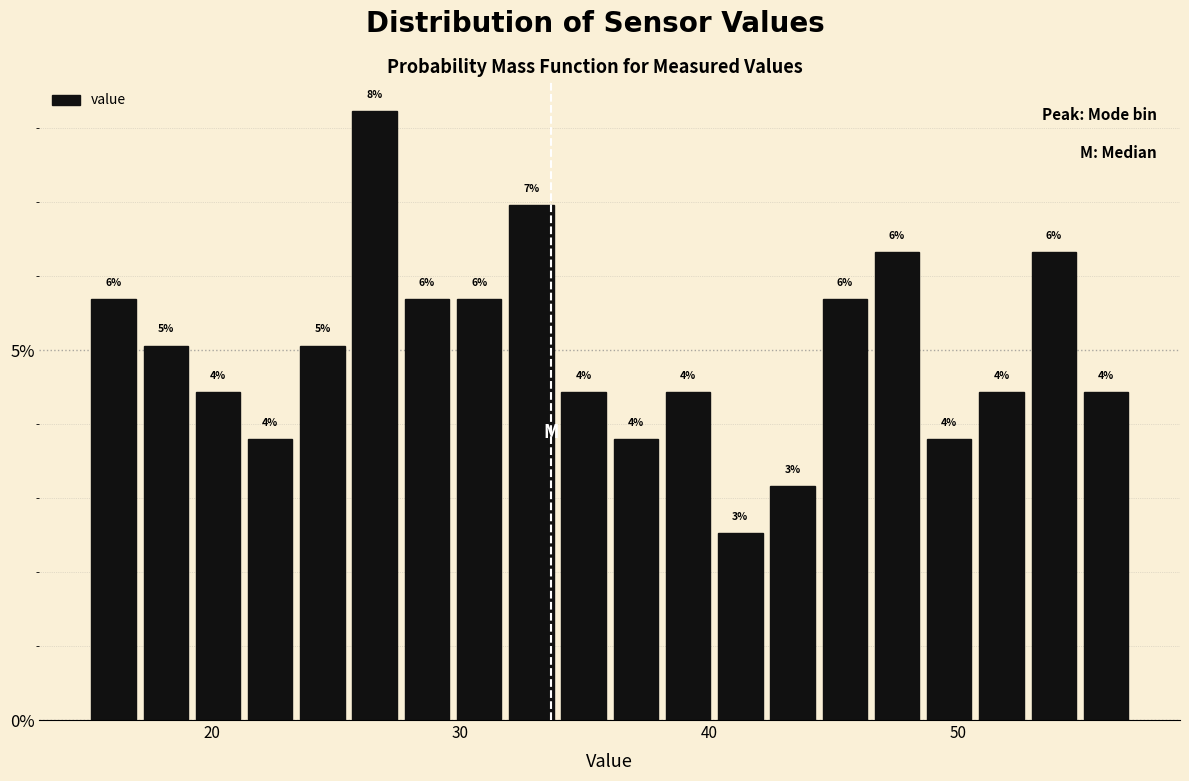

Read against the x-axis, roughly where is the centre of the tallest bar?

27